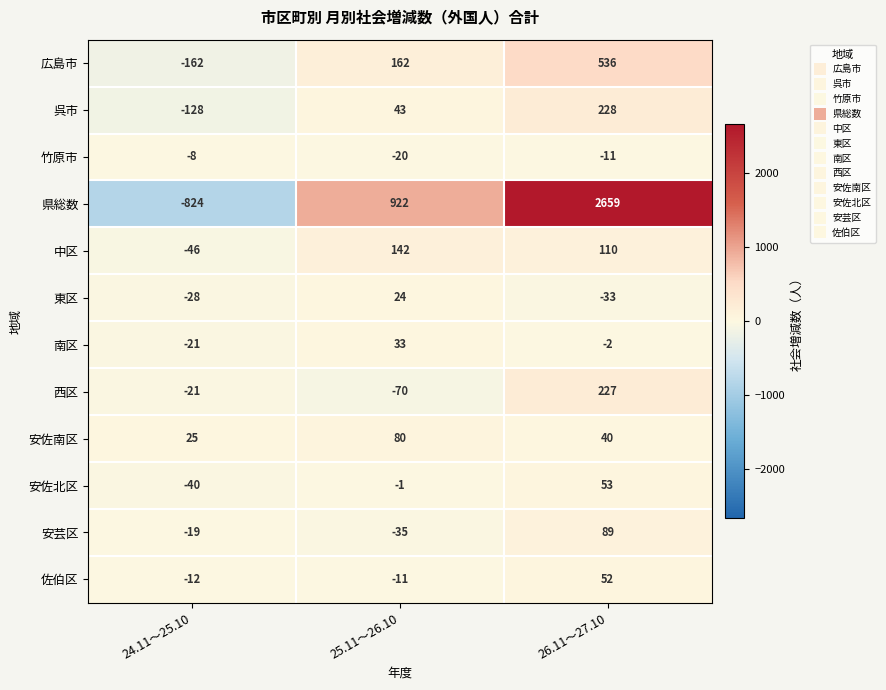

What value does the 安芸区 series have at 26.11～27.10, to the nearest 10?

90